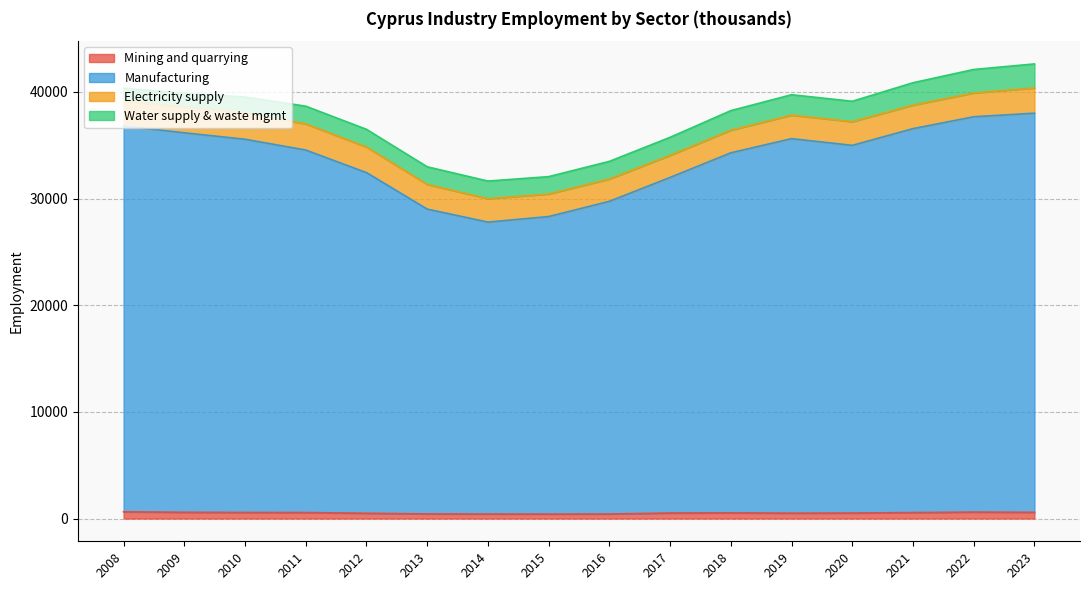

Which series has the largest range (max minus min)?

Manufacturing